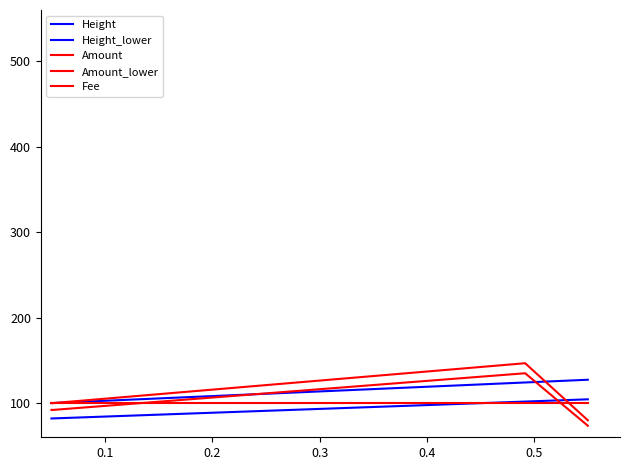

What is the maximum value shown in the chart?

146.7